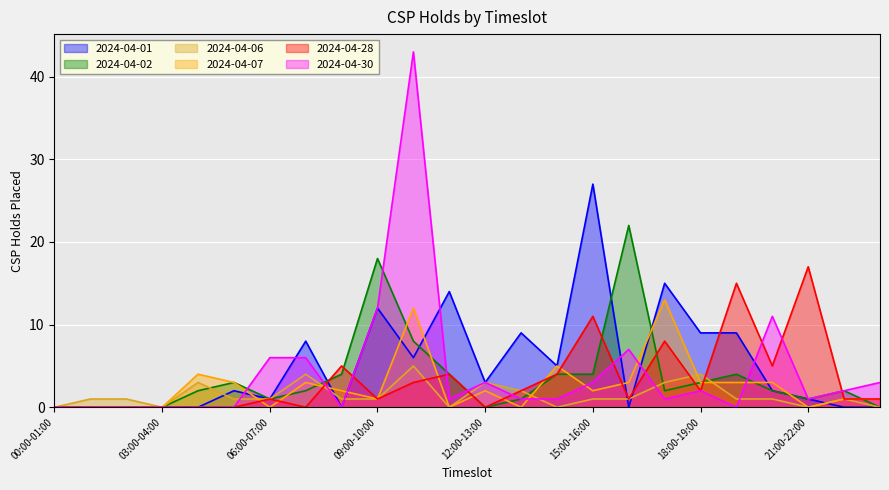

What is the sum of all 2024-04-02 values?

87